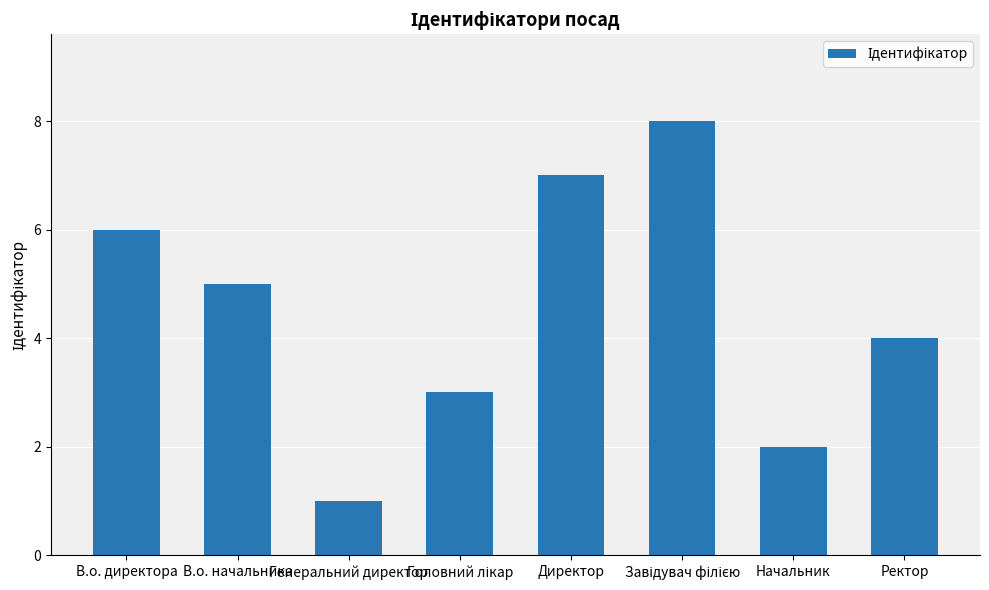

What is the value of the 6th bar from the left?

8